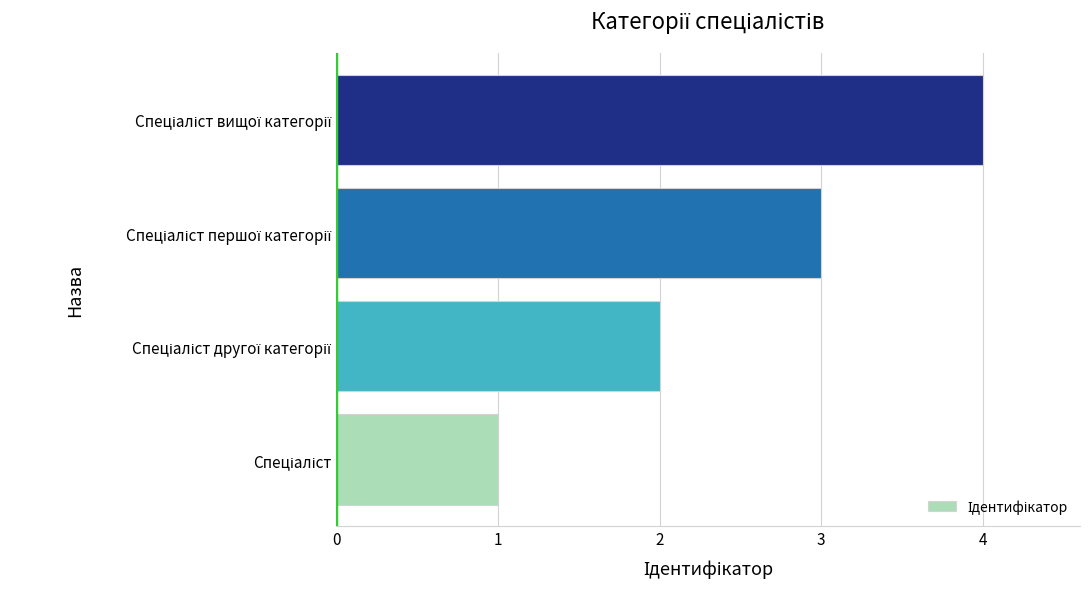

Are the bars horizontal?

Yes